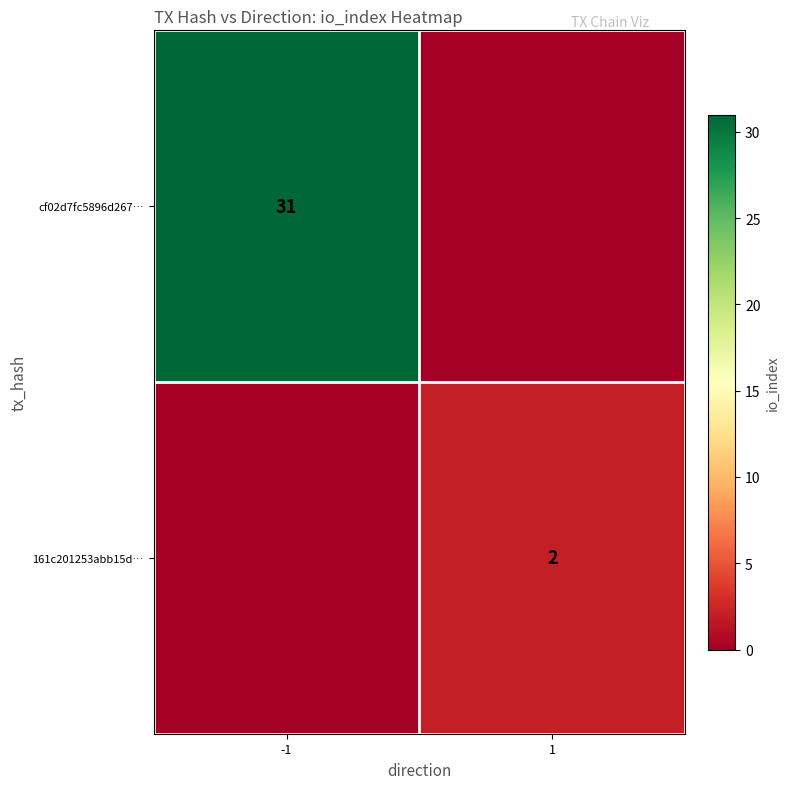

The cf02d7fc5896d267… series shows 9 at -1. True or false?

False